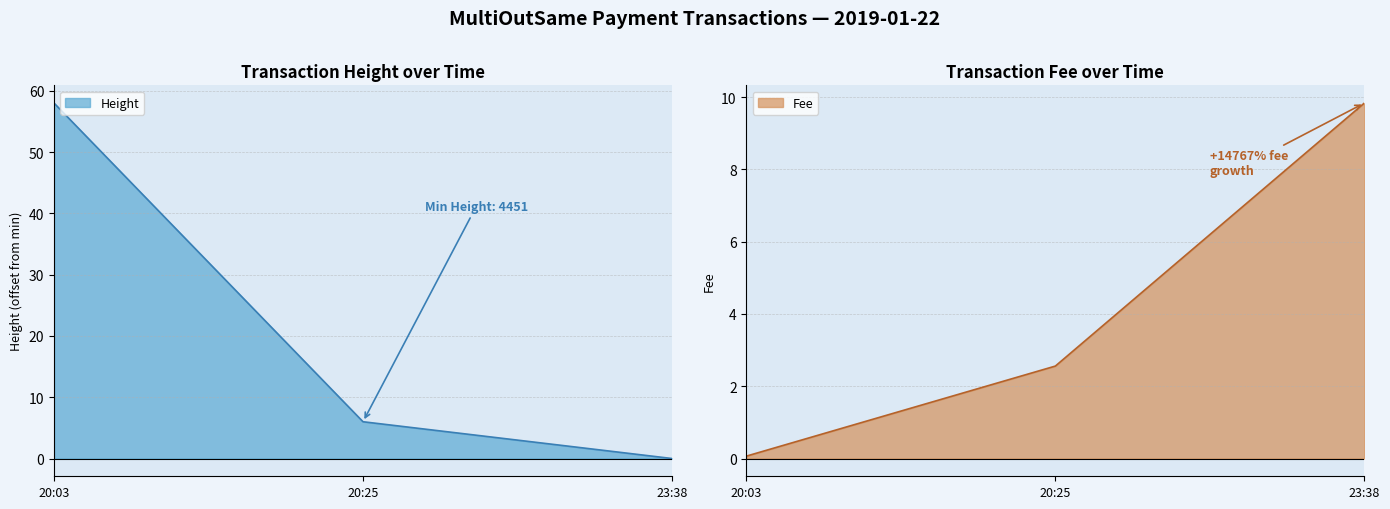

Is it true that Fee equals 14.5 at 23:38?

False